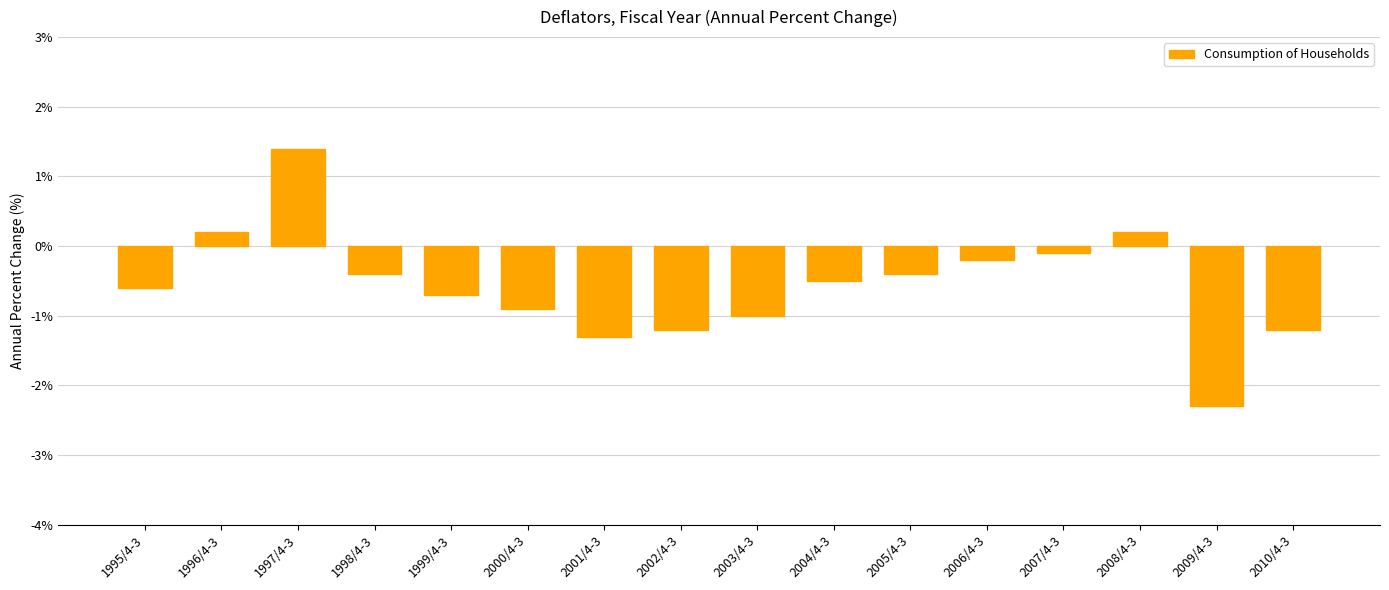

Reading left to right, what are all the values shown in this chart?

1995/4-3=-0.6	1996/4-3=0.2	1997/4-3=1.4	1998/4-3=-0.4	1999/4-3=-0.7	2000/4-3=-0.9	2001/4-3=-1.3	2002/4-3=-1.2	2003/4-3=-1.0	2004/4-3=-0.5	2005/4-3=-0.4	2006/4-3=-0.2	2007/4-3=-0.1	2008/4-3=0.2	2009/4-3=-2.3	2010/4-3=-1.2